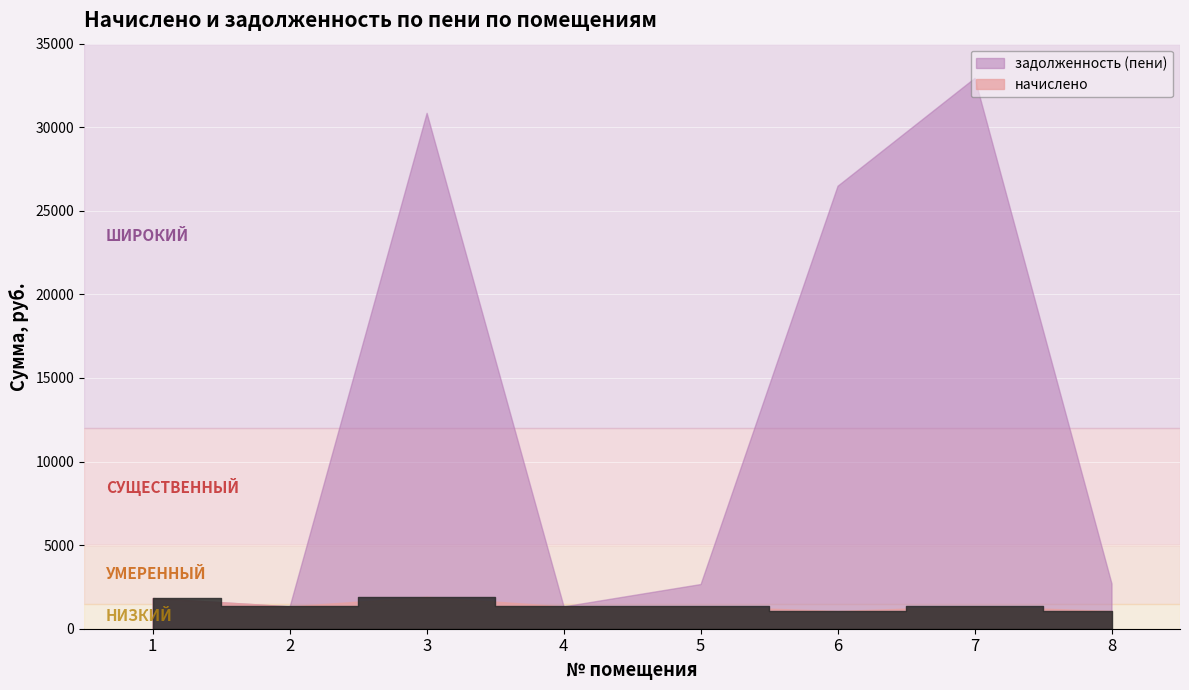

Count the number of data series in this chart.

2